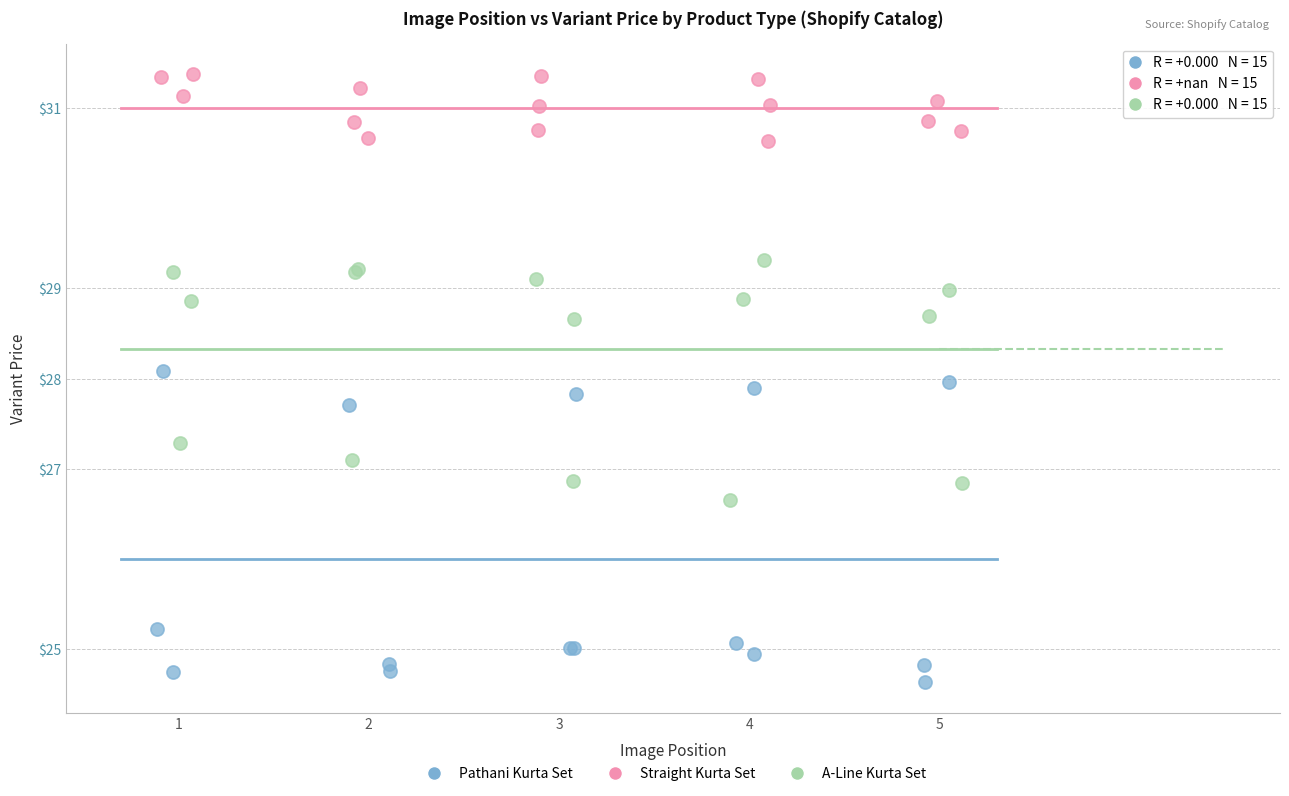

Which series reaches the minimum Y coordinate?

Pathani Kurta Set